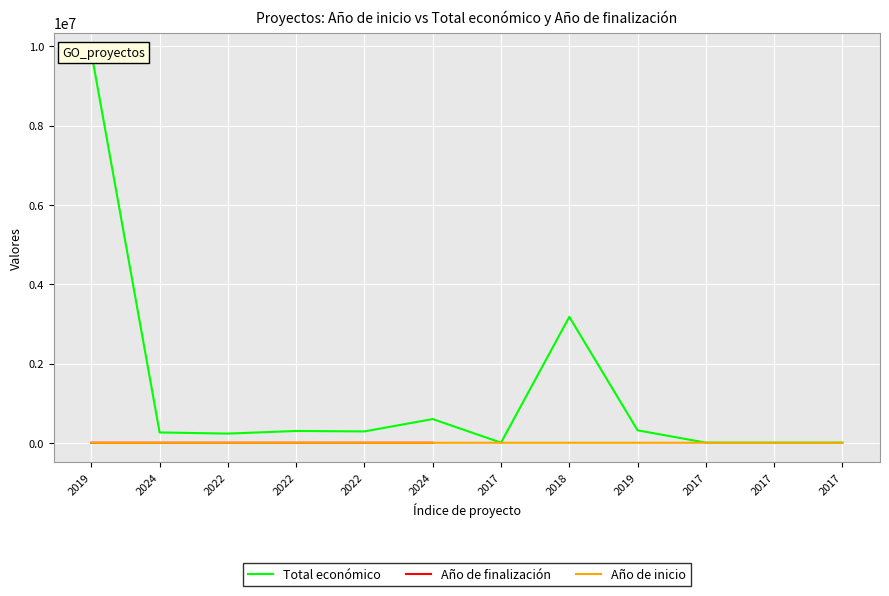

Rank the series by their maximum value, from lowest to highest.

Año de inicio, Año de finalización, Total económico